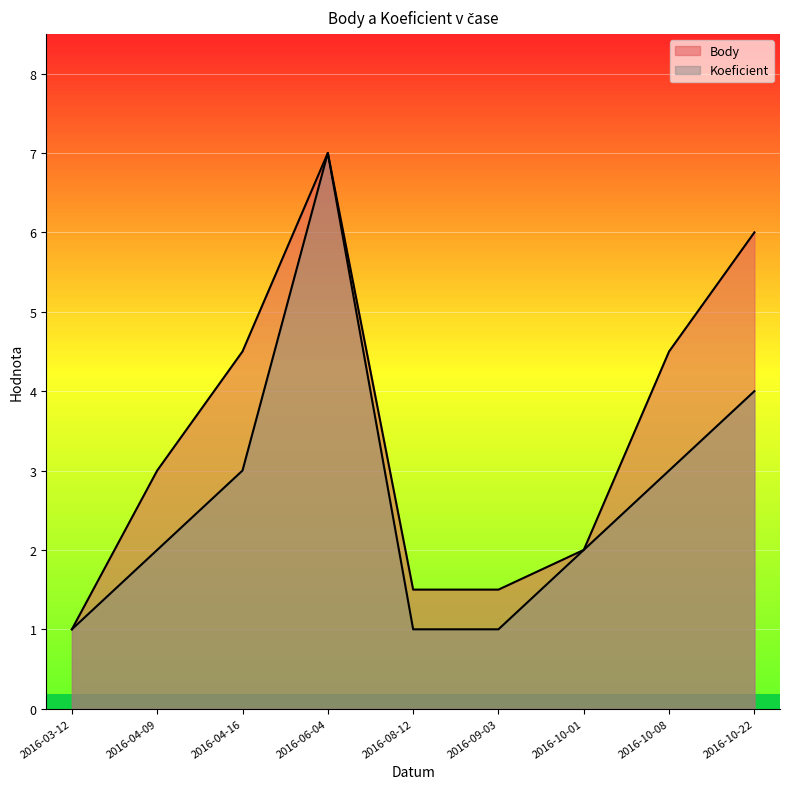

At which category is the sum across all series the highest?

2016-06-04